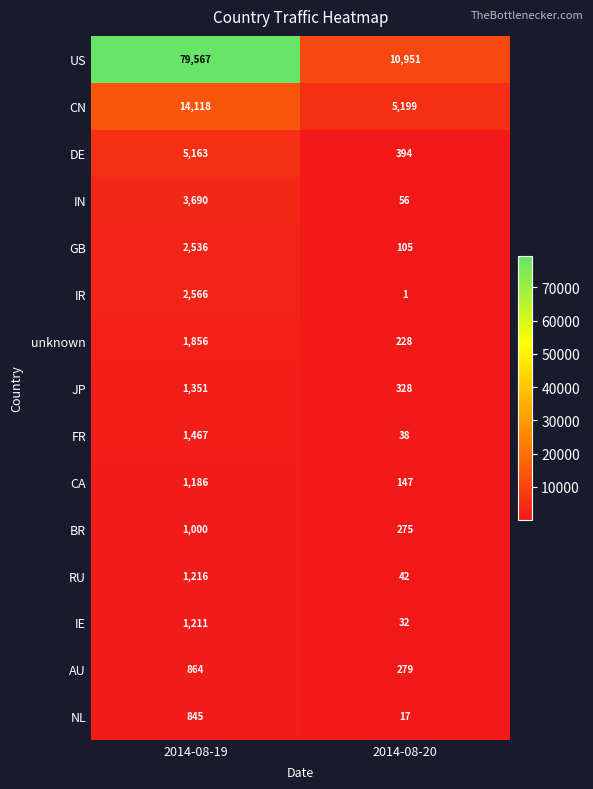

Read the IR value at 2014-08-19.

2566